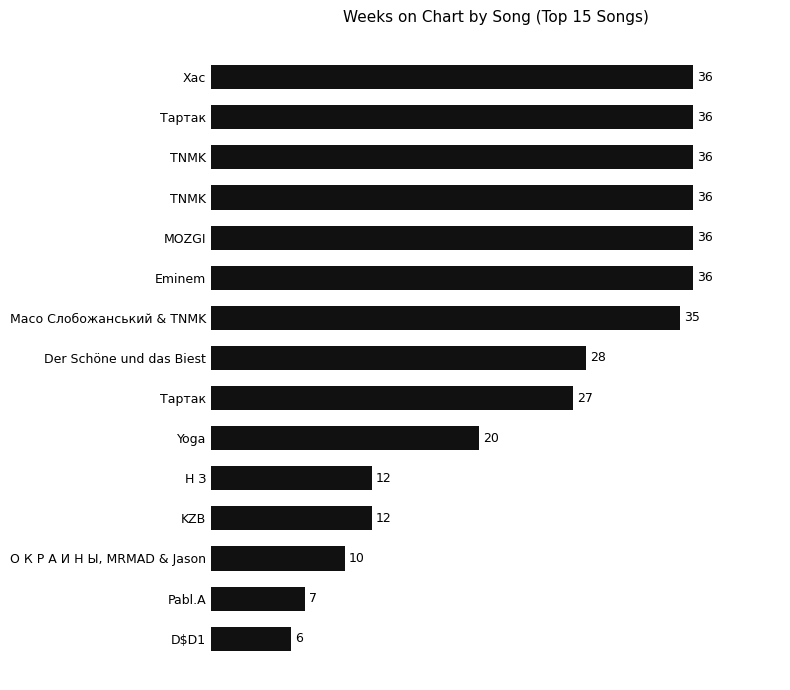

How many bars are there in total?

15